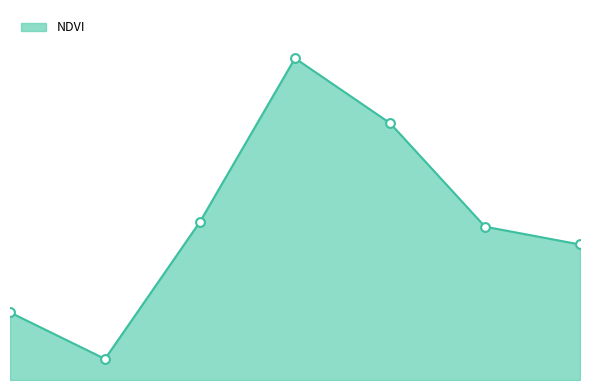

What is the change in value from 1 to 5?

+0.2